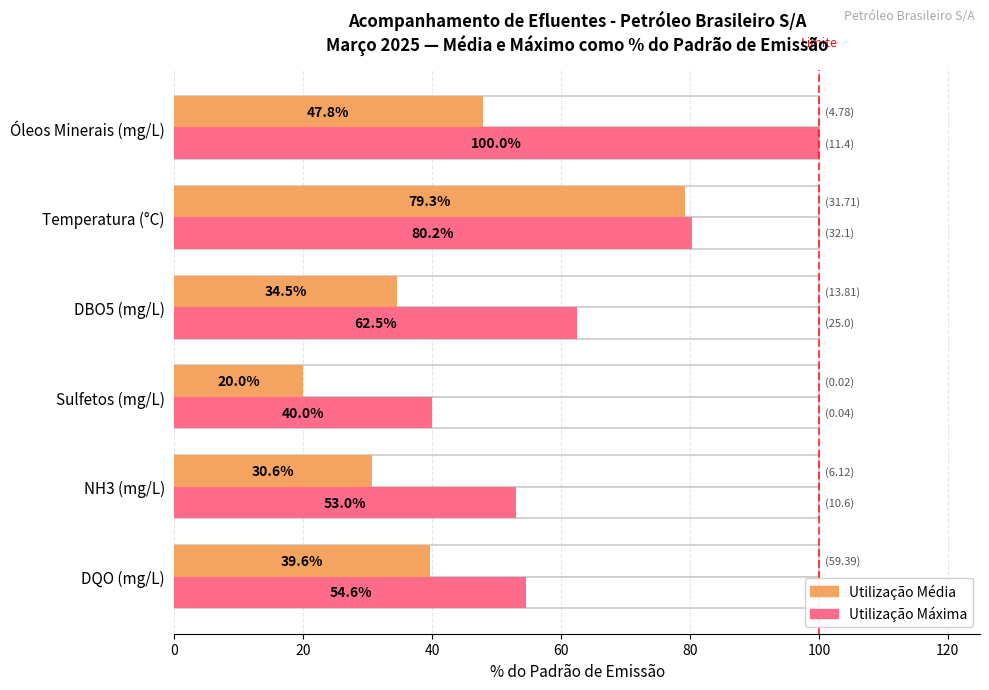

At Sulfetos (mg/L), list the series in order from smallest to largest.

Média (% do limite), Máximo (% do limite)